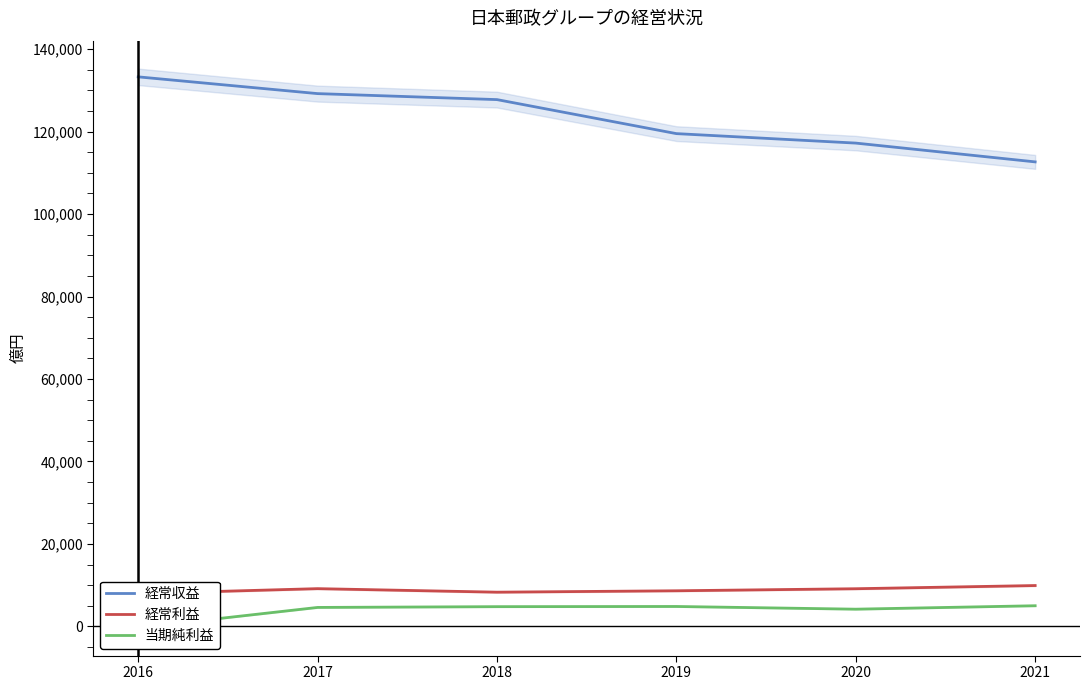

How many distinct data groups are displayed?

3